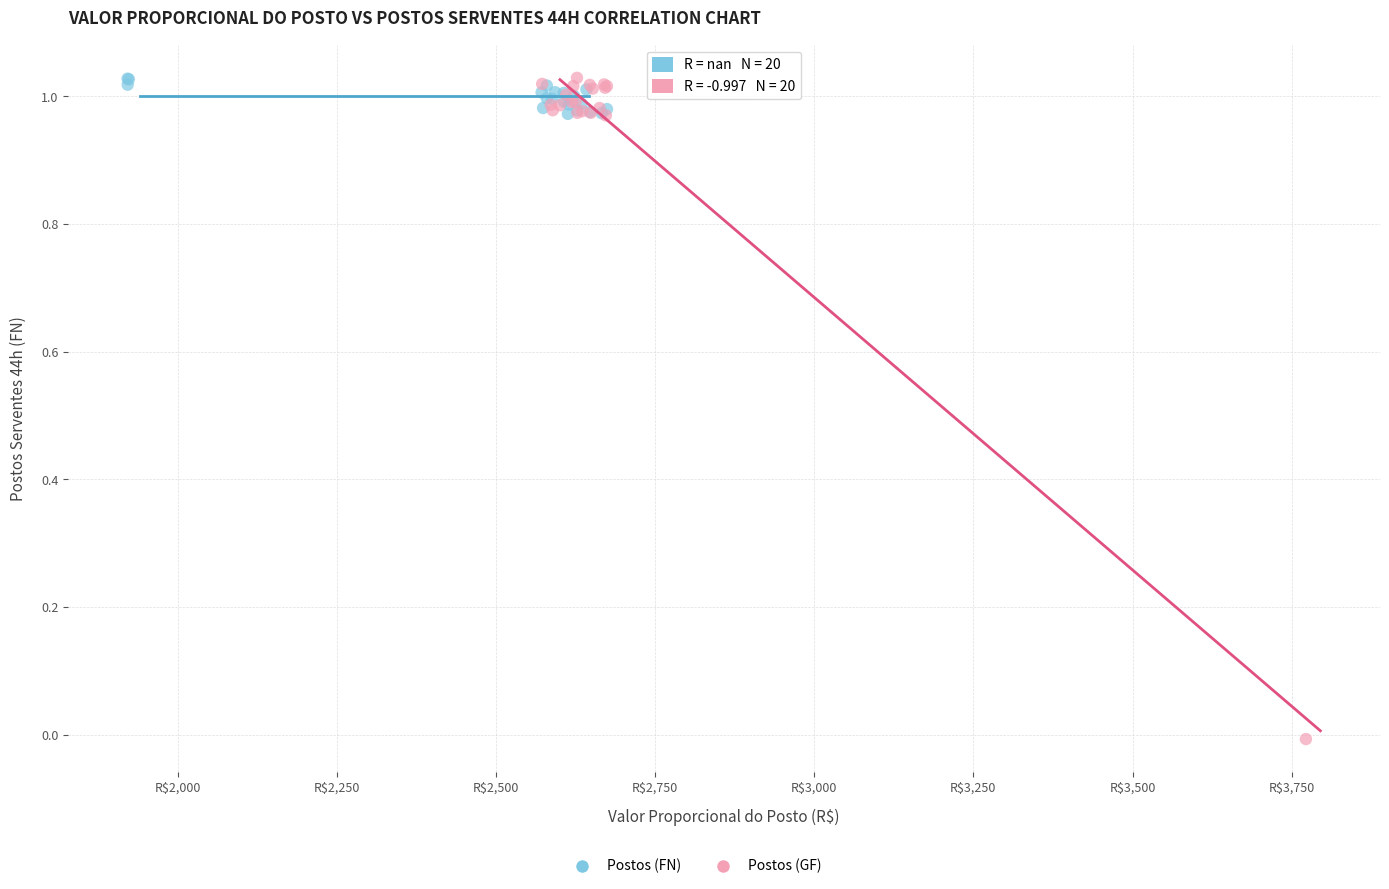

Which series reaches the minimum Y coordinate?

Postos (GF)